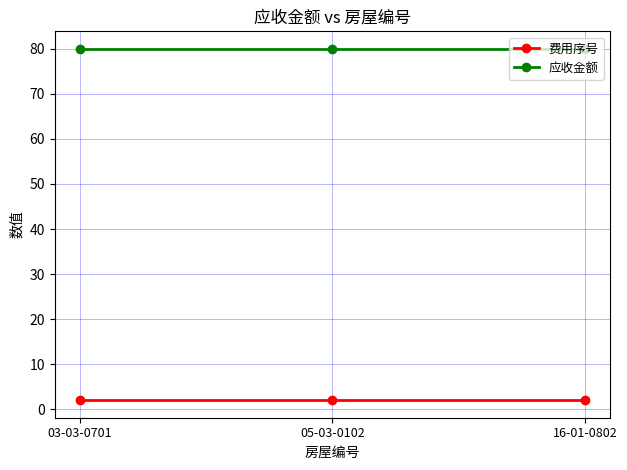

The 费用序号 series shows 2 at 16-01-0802. True or false?

True